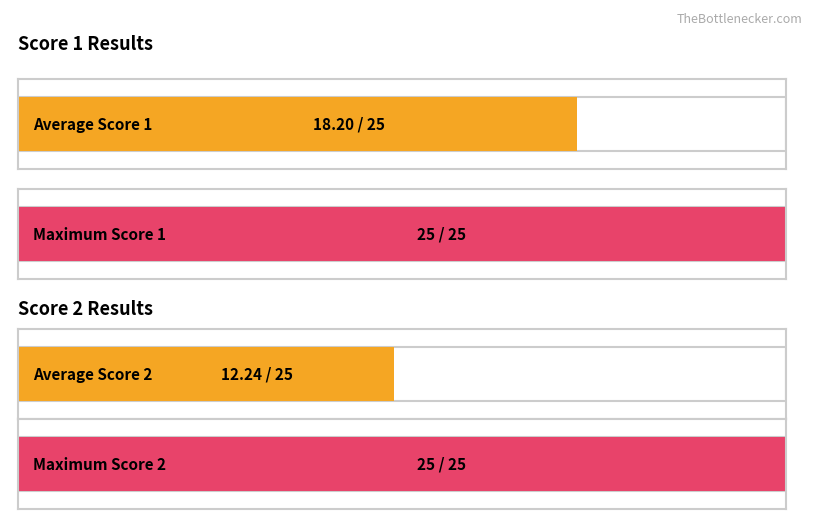

Is the value of Score 1 at 16 greater than the value of Score 2 at 8?

Yes